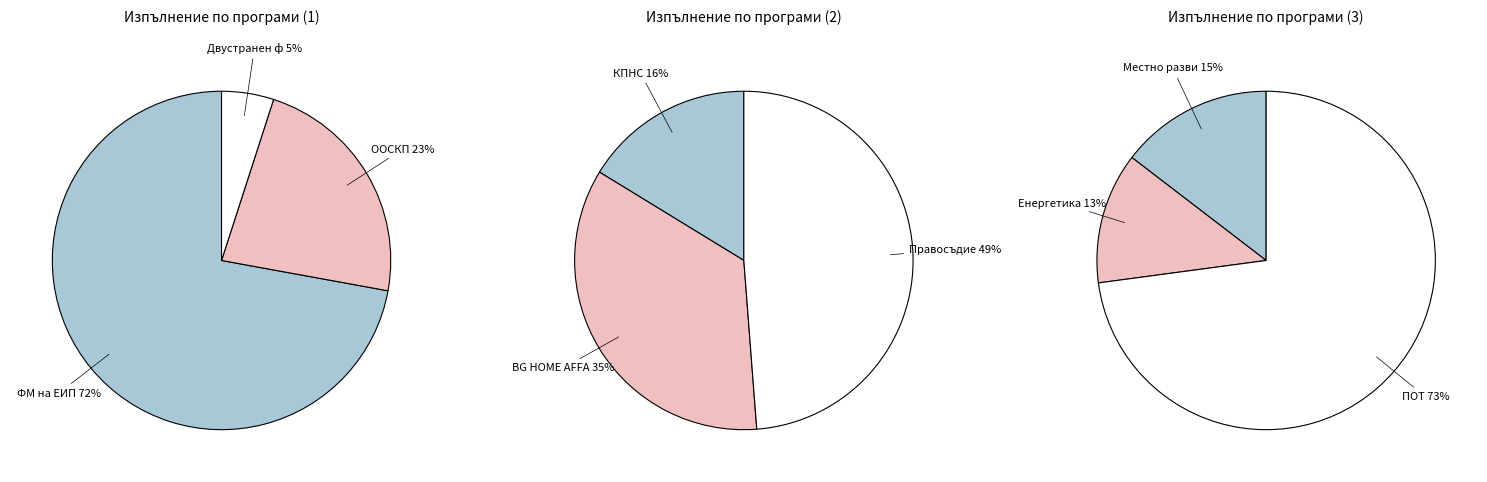

Which slice is the largest?

ПОТ